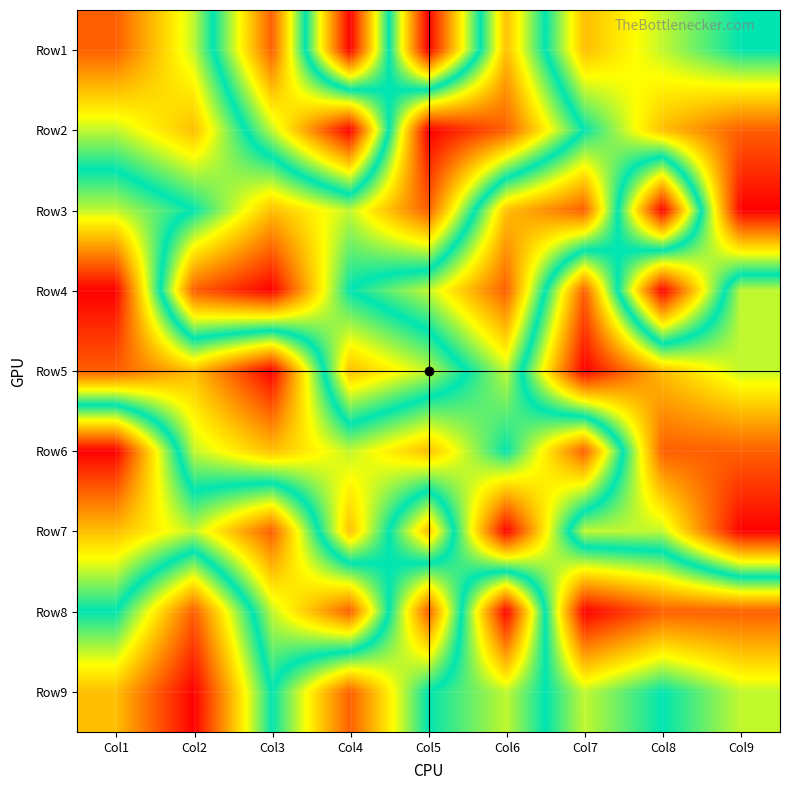

Which label corresponds to the largest value in the chart?

Col5